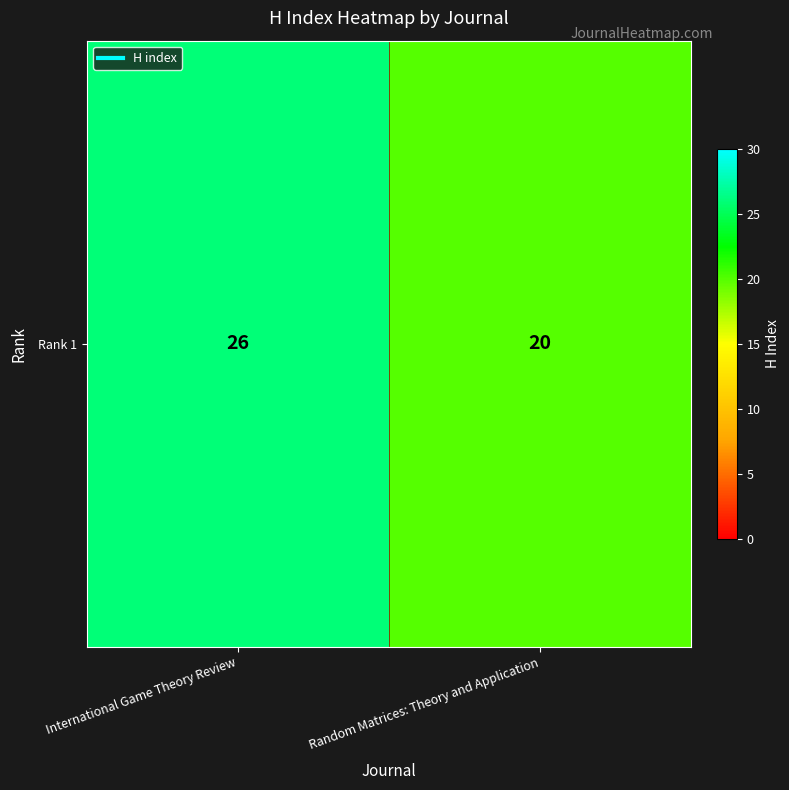

Reading left to right, list all the values displayed in this chart.

26	20